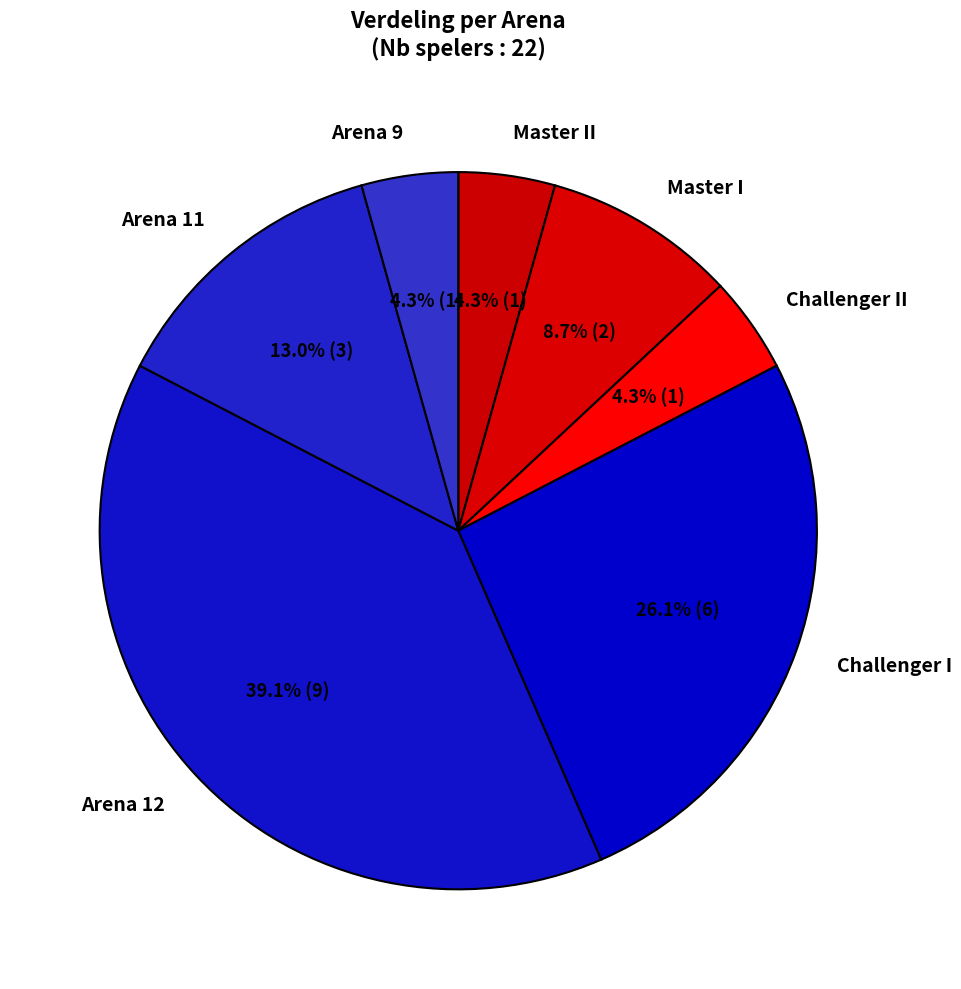

Which category has the biggest portion of the pie?

Arena 12